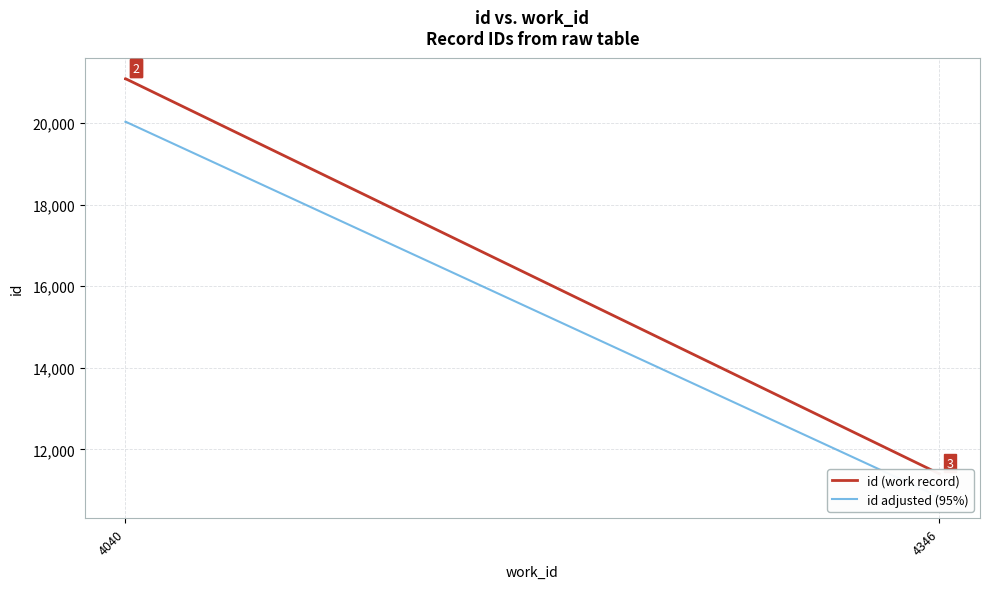

At 4040, list the series in order from smallest to largest.

id adjusted (95%), id (work record)